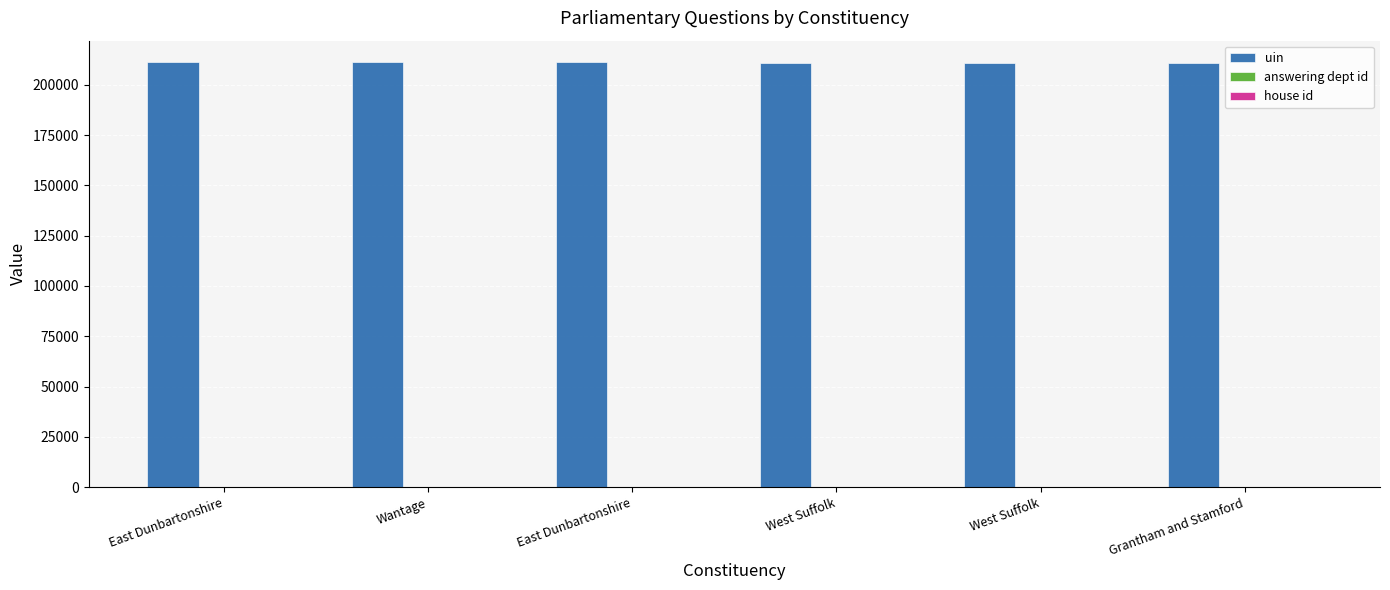

Which series has the largest range (max minus min)?

uin